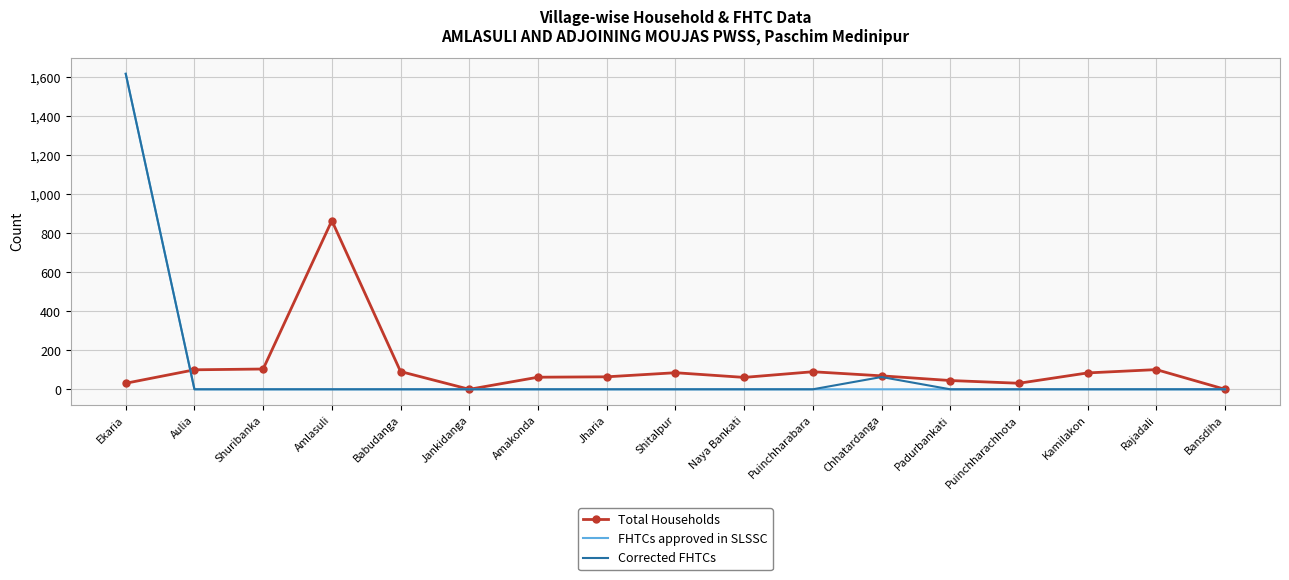

What is the maximum value shown in the chart?

1618